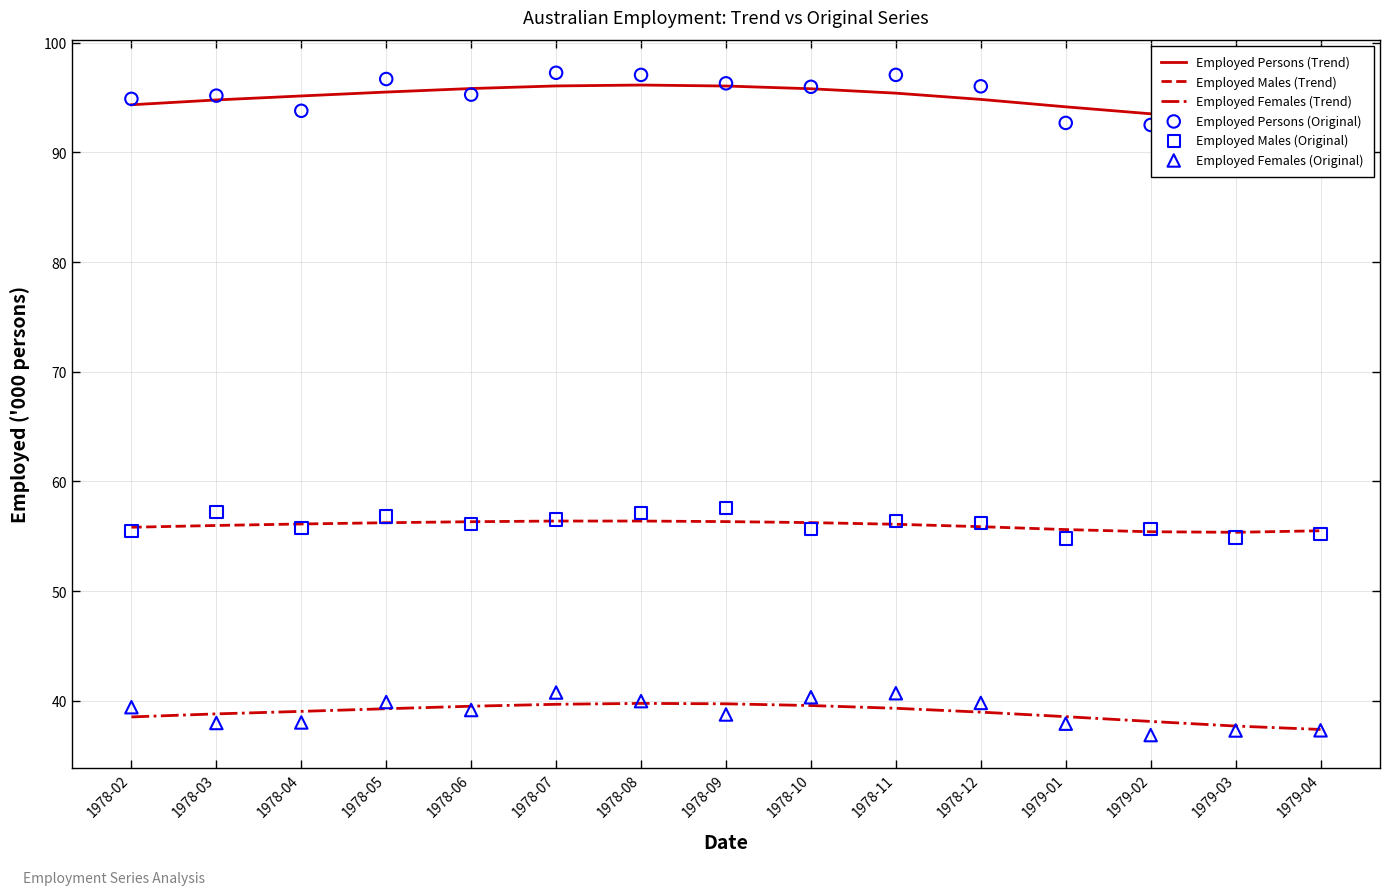

At how many categories does at least one series exceed 93?

14